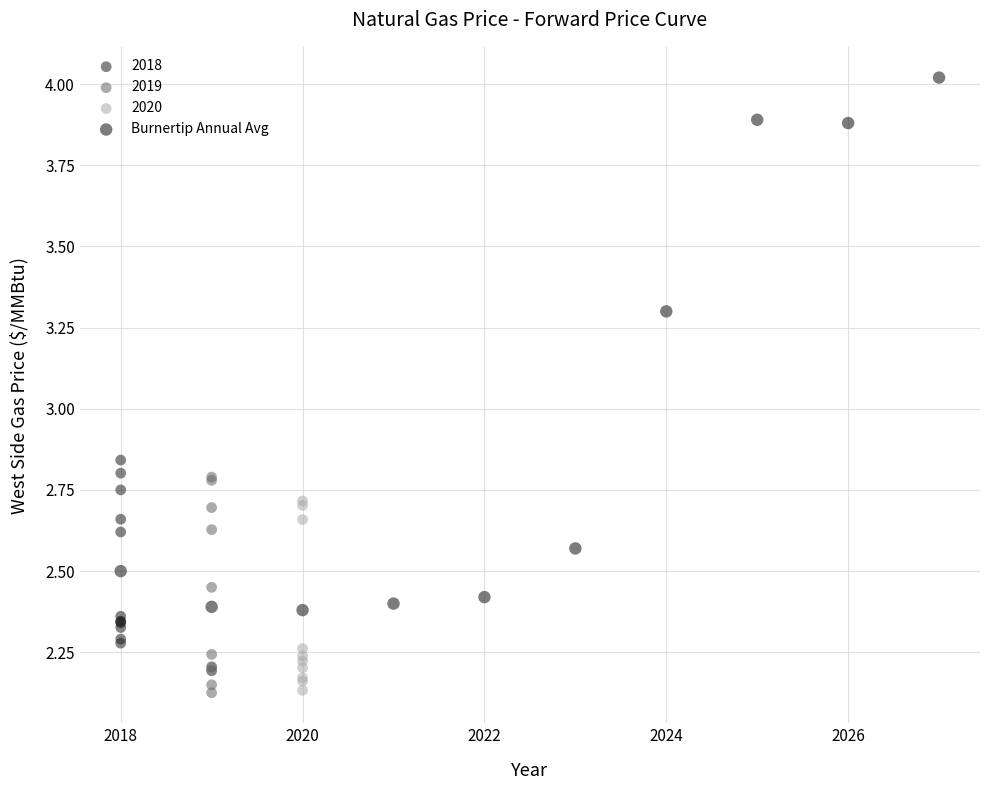

Which series has the largest Y range (max minus min)?

Burnertip Annual Avg